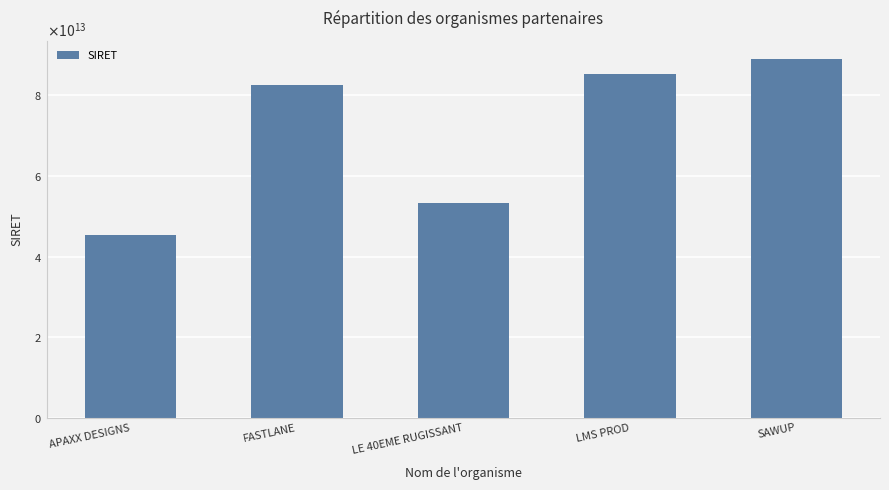

Is it true that the value at FASTLANE is 127932739558291?

False